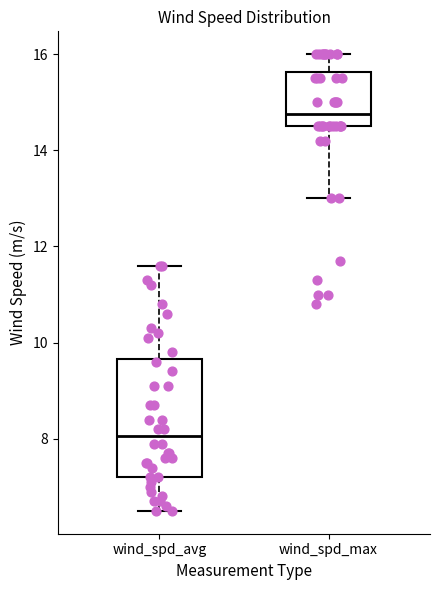

Reading left to right, read every box against the y-axis: the position of its median line, the range the box covers, and the ends of its whiskers. The values are not printed on the chart, so give them approximately, as read against the axis.

wind_spd_avg: median 8.0, box 7.2 to 9.6, whiskers 6.6 to 11.6
wind_spd_max: median 14.8, box 14.6 to 15.6, whiskers 13.0 to 16.0